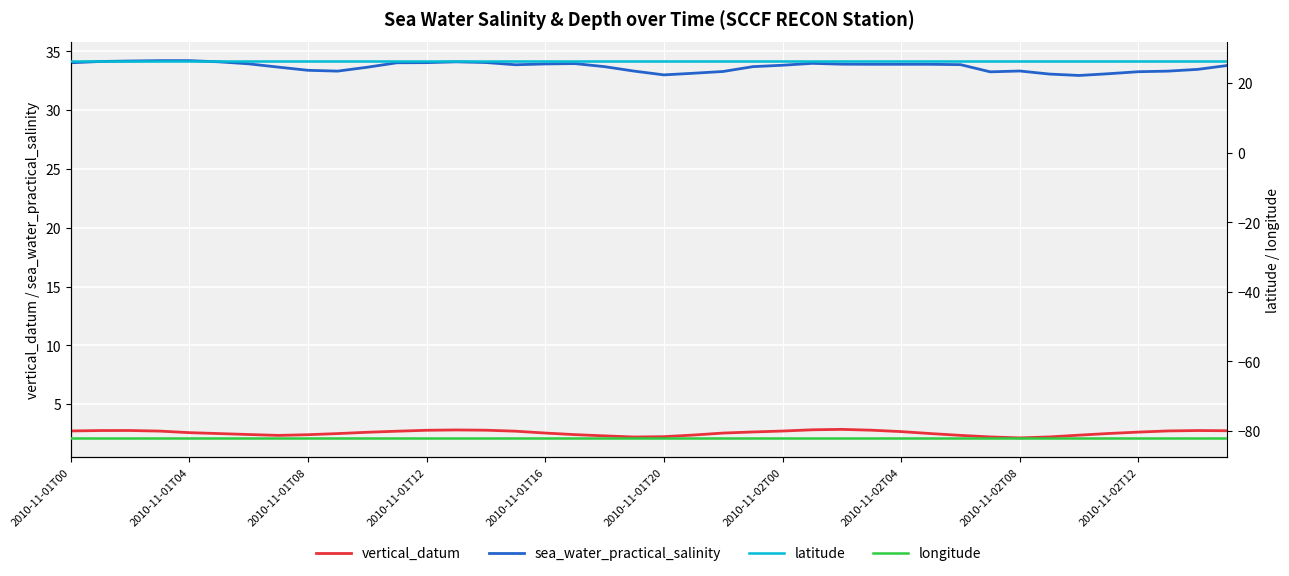

The value of sea_water_practical_salinity at 2010-11-02T12 is 16.8. True or false?

False